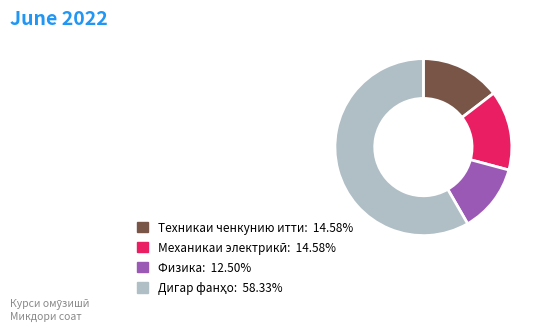

Count the number of slices in the pie.

4